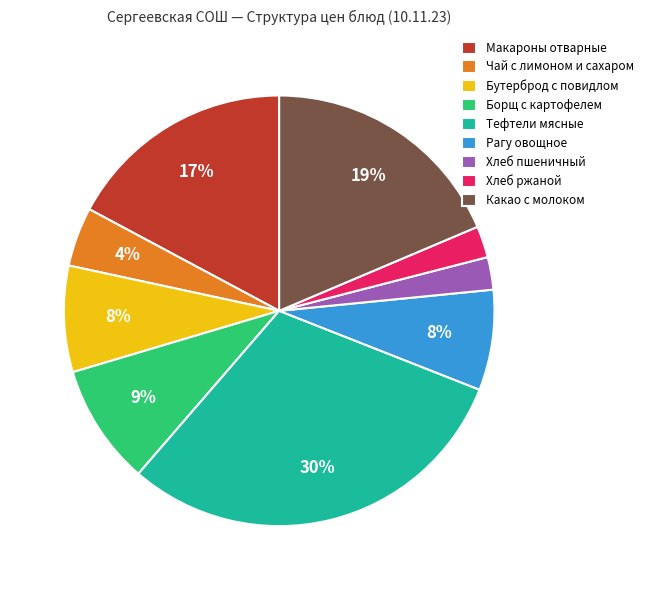

Combined, do Бутерброд с повидлом and Какао с молоком account for over 50%?

No